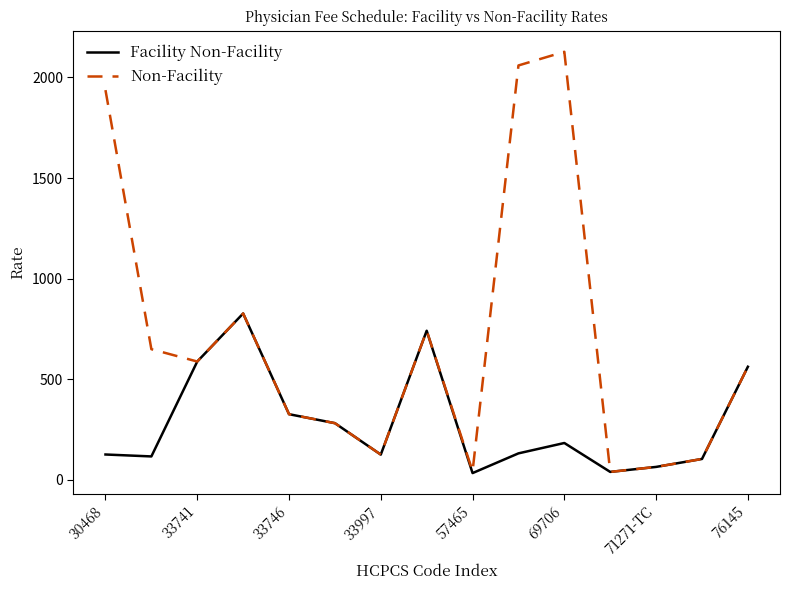

Rank the series by their average value, from highest to lowest.

Non-Facility, Facility Non-Facility